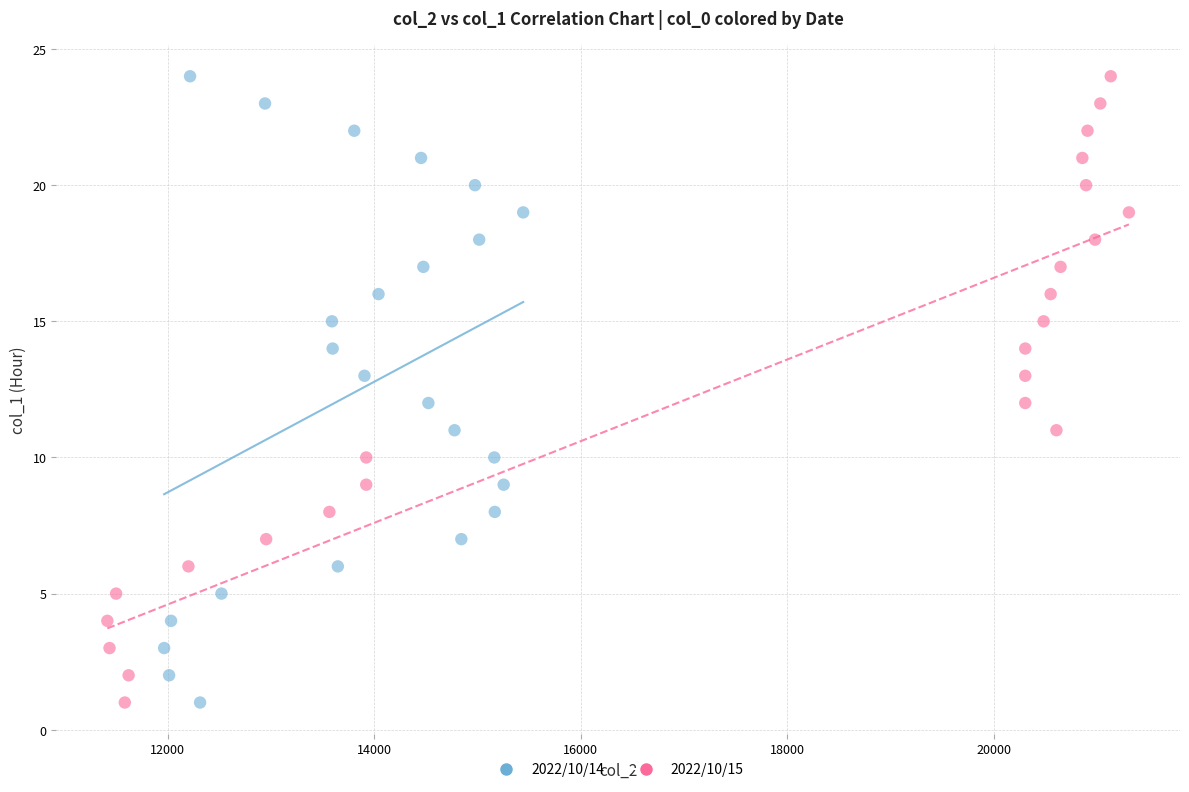

What are all the series names shown in the legend?

2022/10/14, 2022/10/15